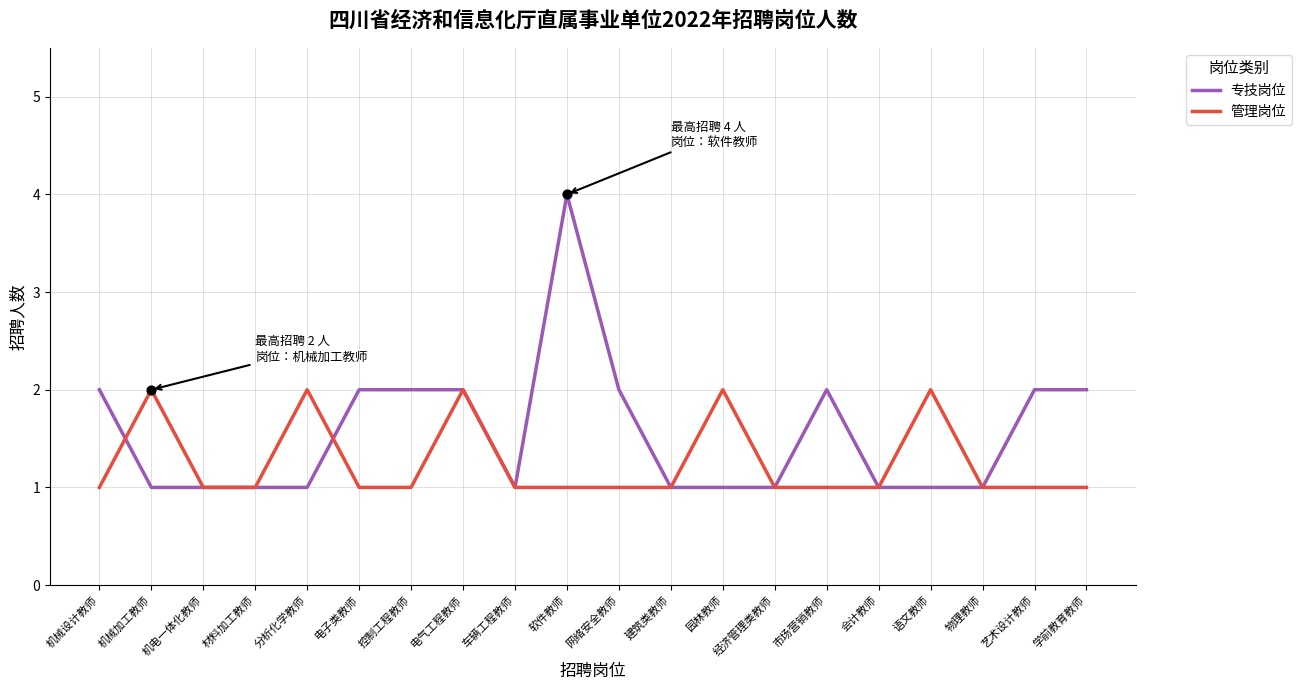

What are all the series names shown in the legend?

专技岗位, 管理岗位